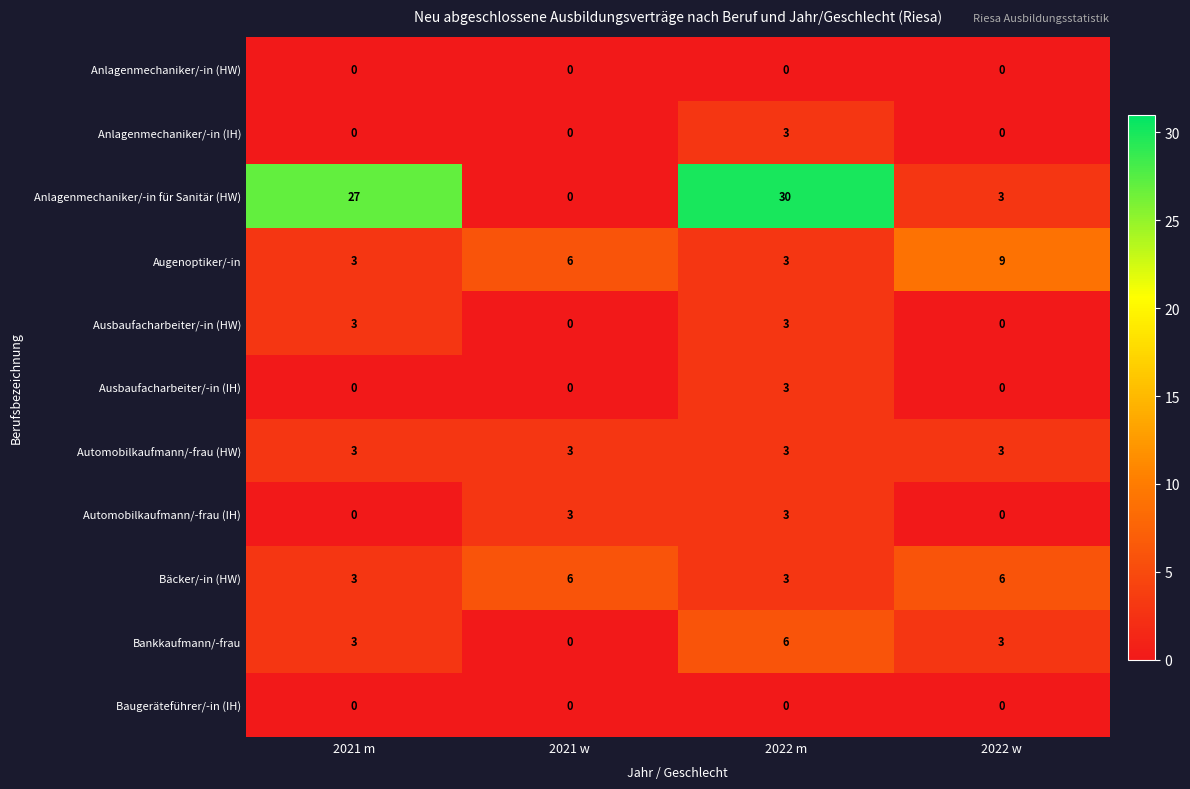

Which series changed the most between 2021 m and 2021 w?

Anlagenmechaniker/-in für Sanitär (HW)